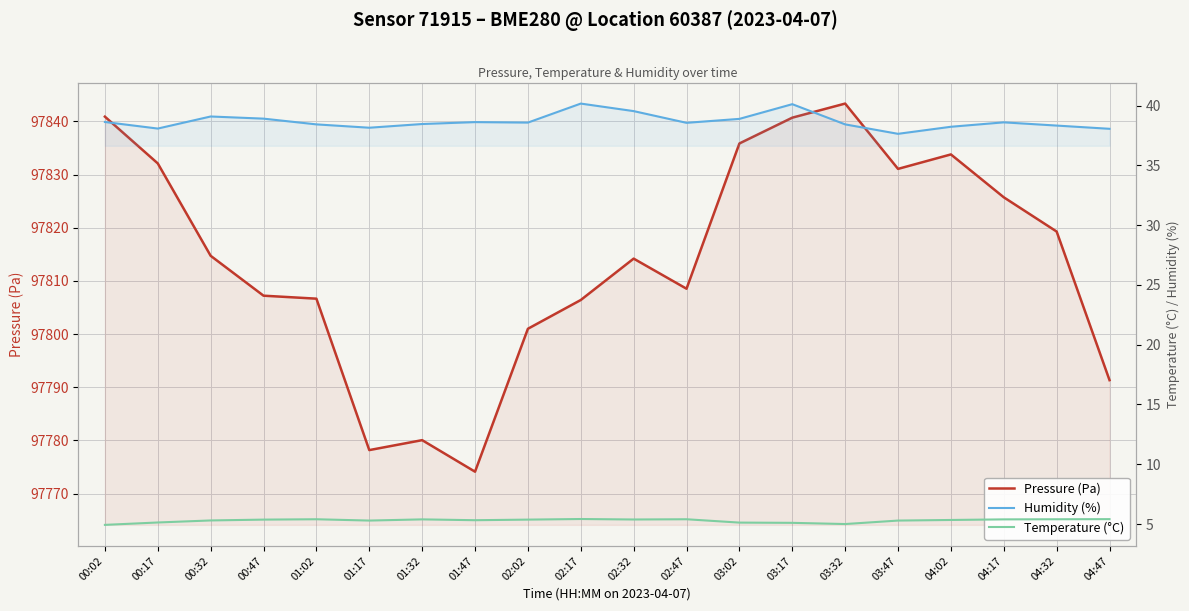

Read the Pressure (Pa) value at 00:47.

97807.2